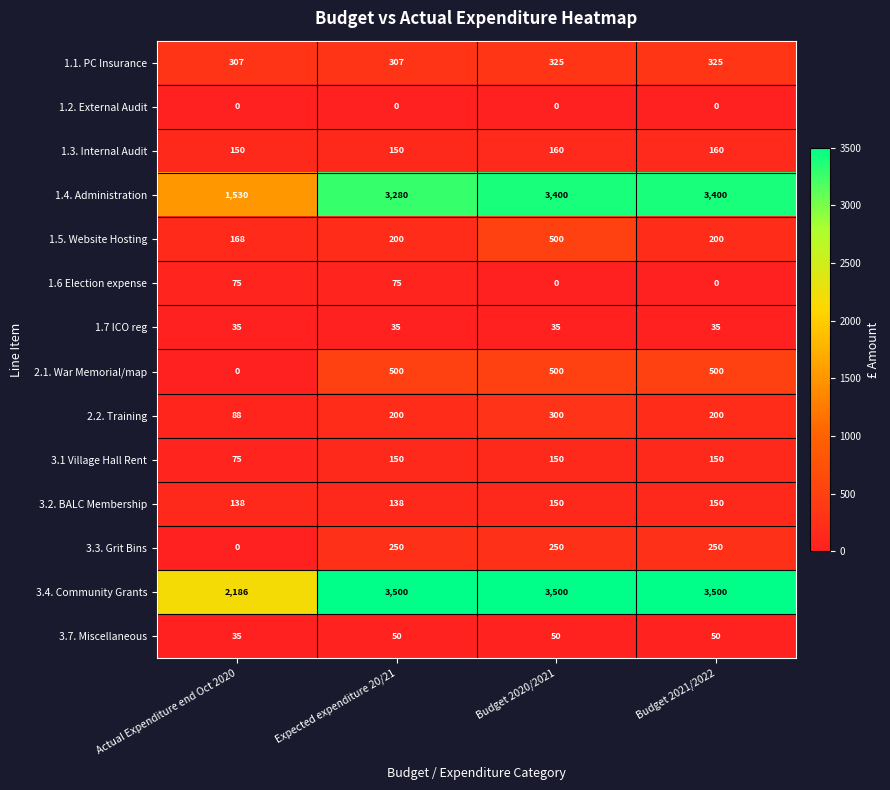

What is the average value of the 1.1. PC Insurance series?

316